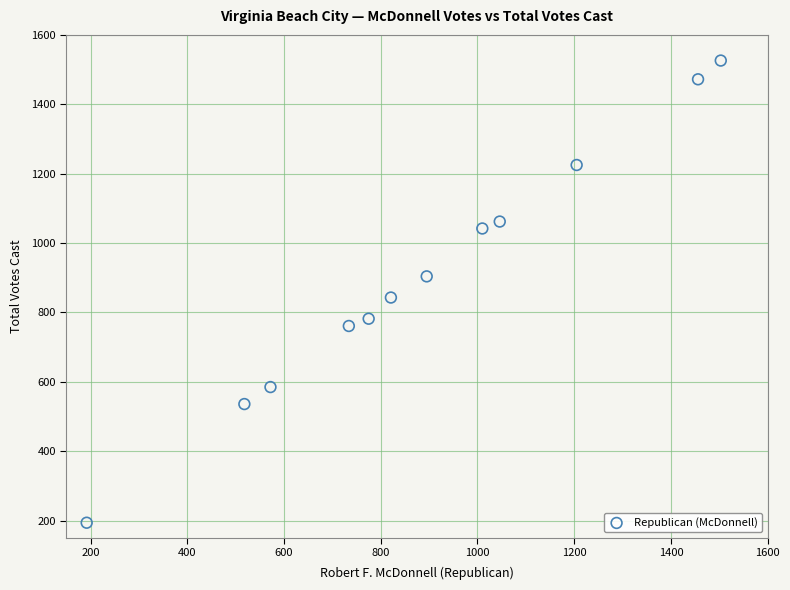

What is the average X value?

894